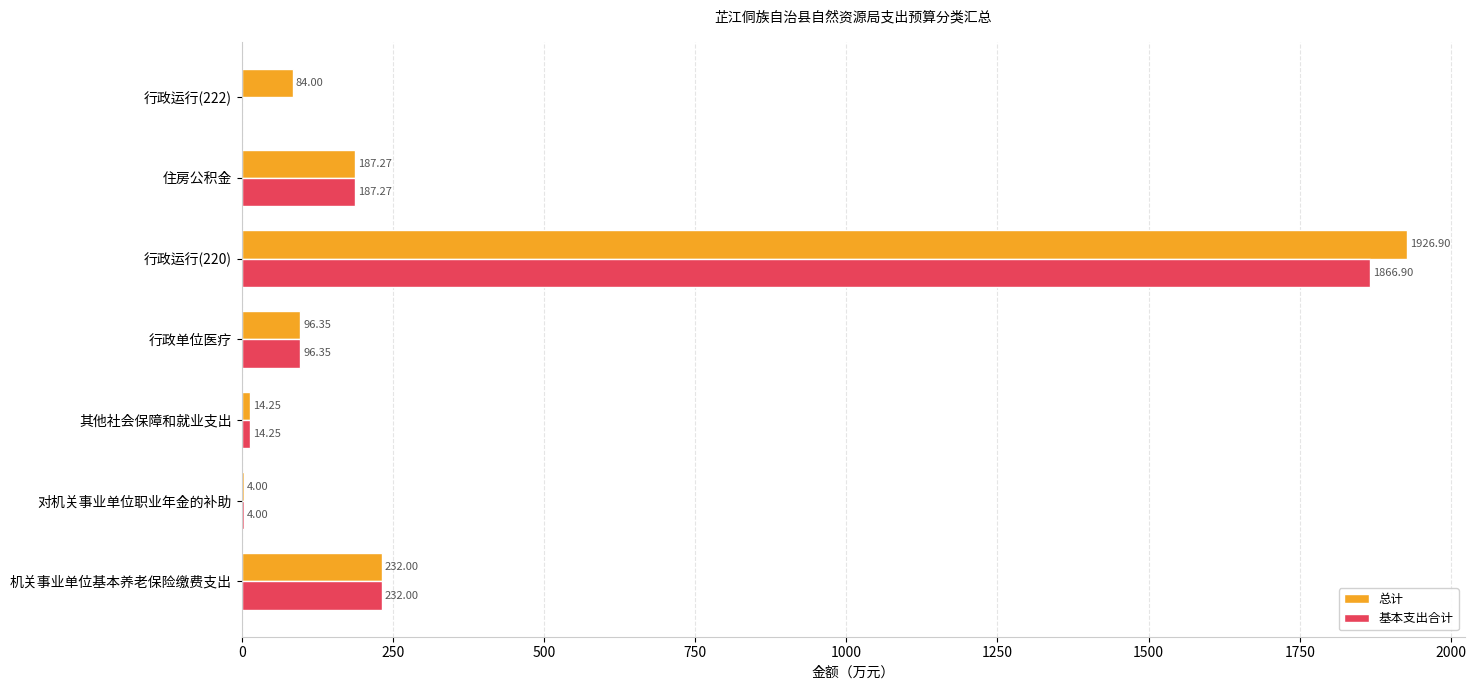

At which label is 总计 closest to 965?

机关事业单位基本养老保险缴费支出